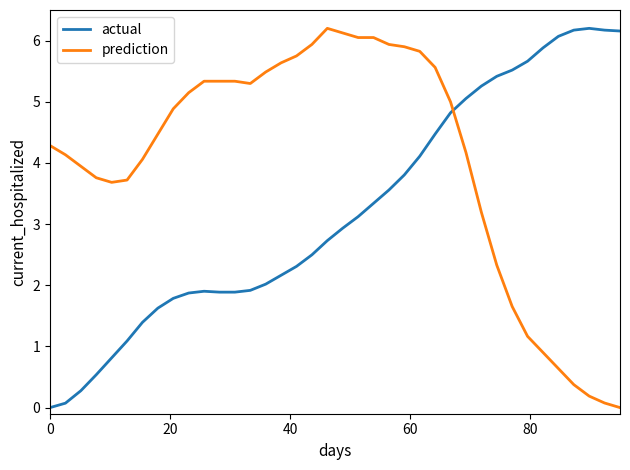

What is the maximum value shown in the chart?

6.2